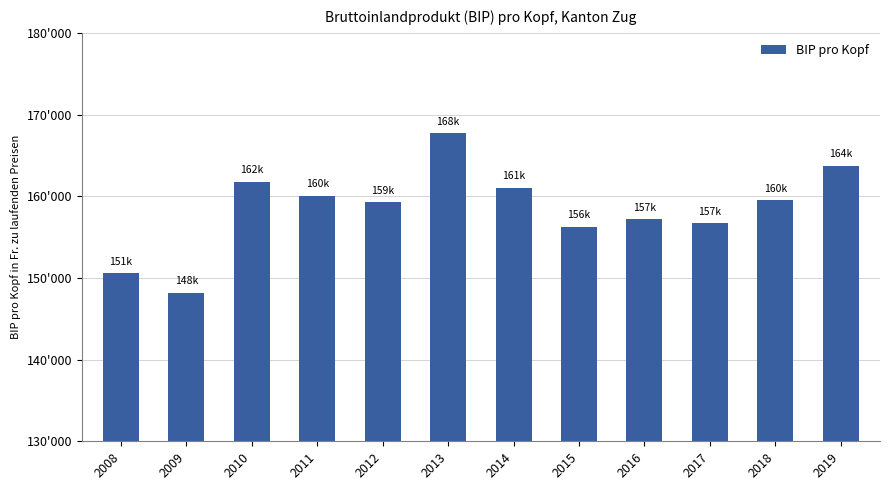

Are the bars horizontal?

No